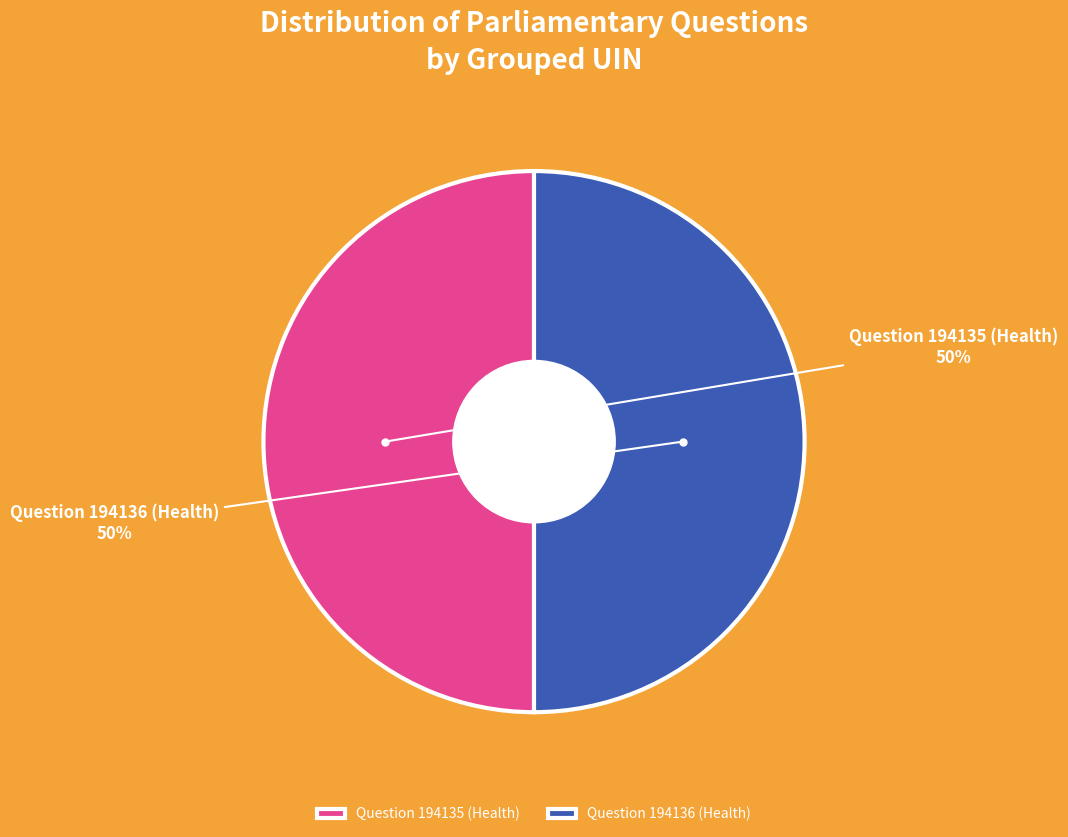

True or false: Question 194135 (Health) accounts for 60% of the total.

False